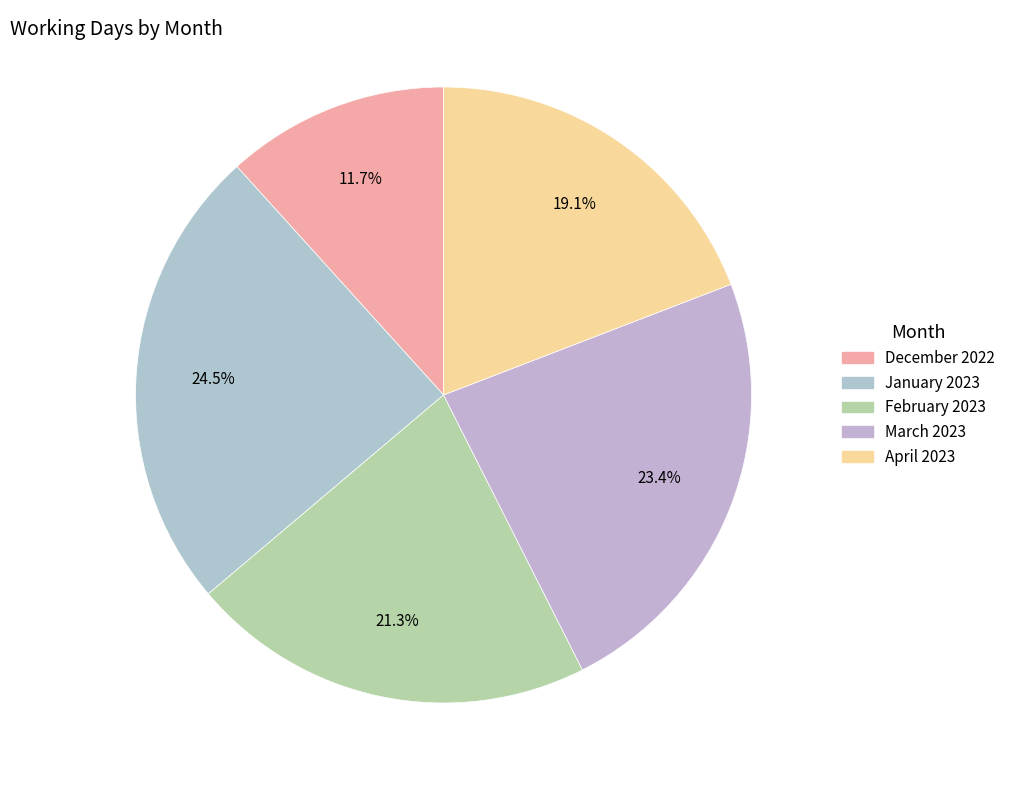

What percentage is the December 2022 slice, to the nearest percent?

12%